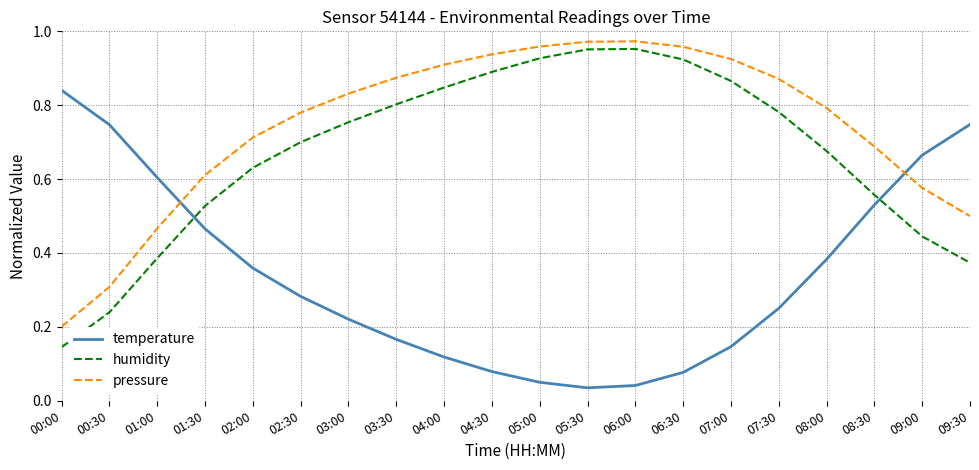

At how many categories does at least one series exceed 0?

20